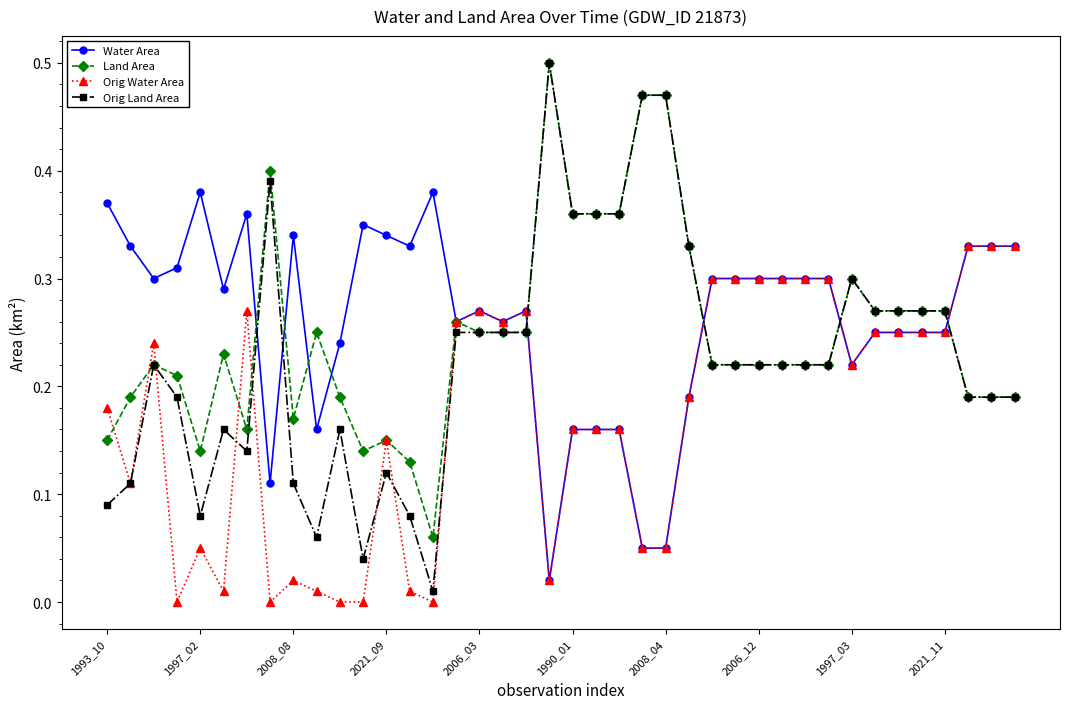

True or false: Orig Water Area has more than 1 interior local peaks.

True